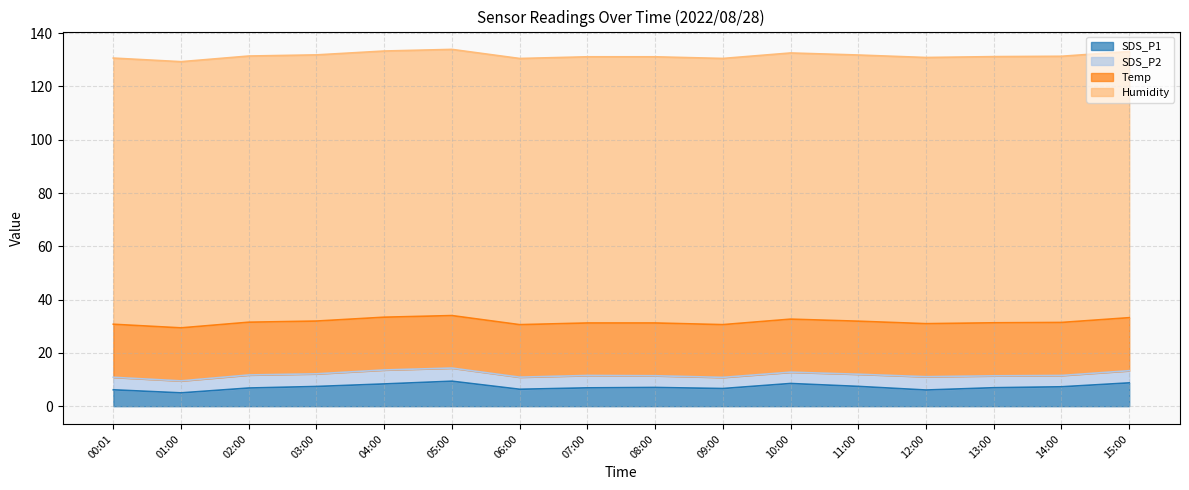

What is the sum of all SDS_P1 values?

115.0